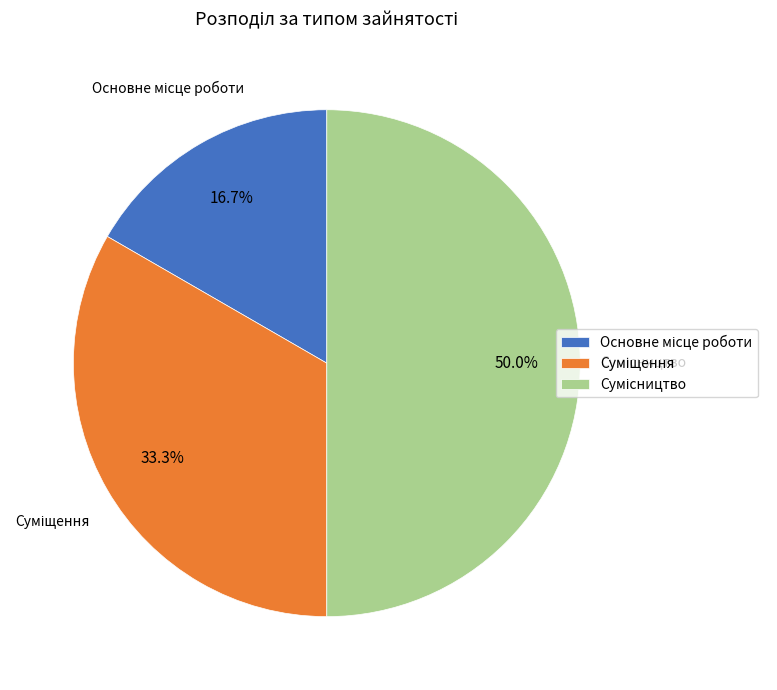

Rank the categories by value from lowest to highest.

Основне місце роботи, Суміщення, Сумісництво